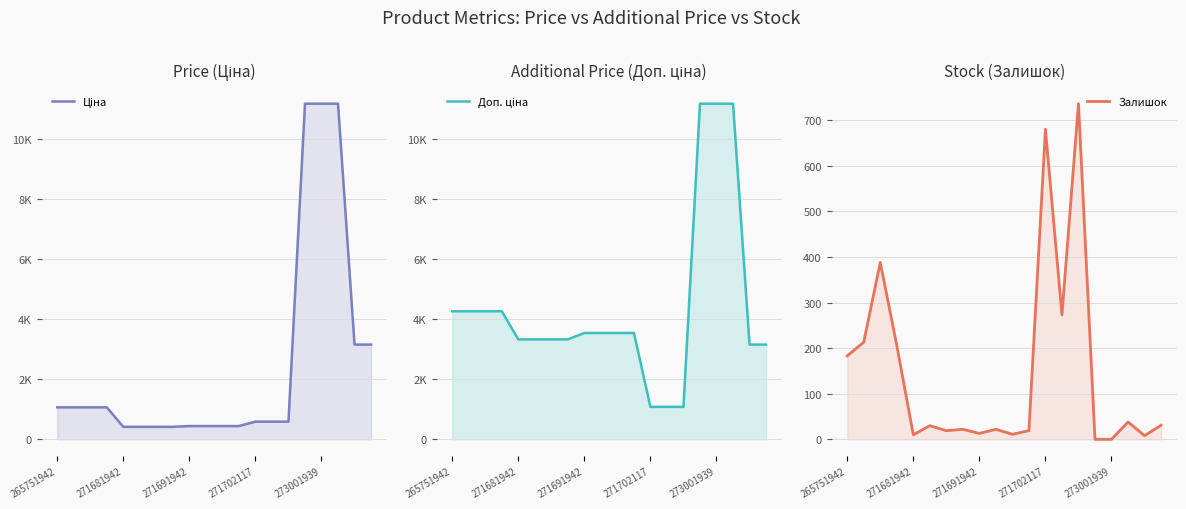

What is the sum of all Ціна values?

49358.2